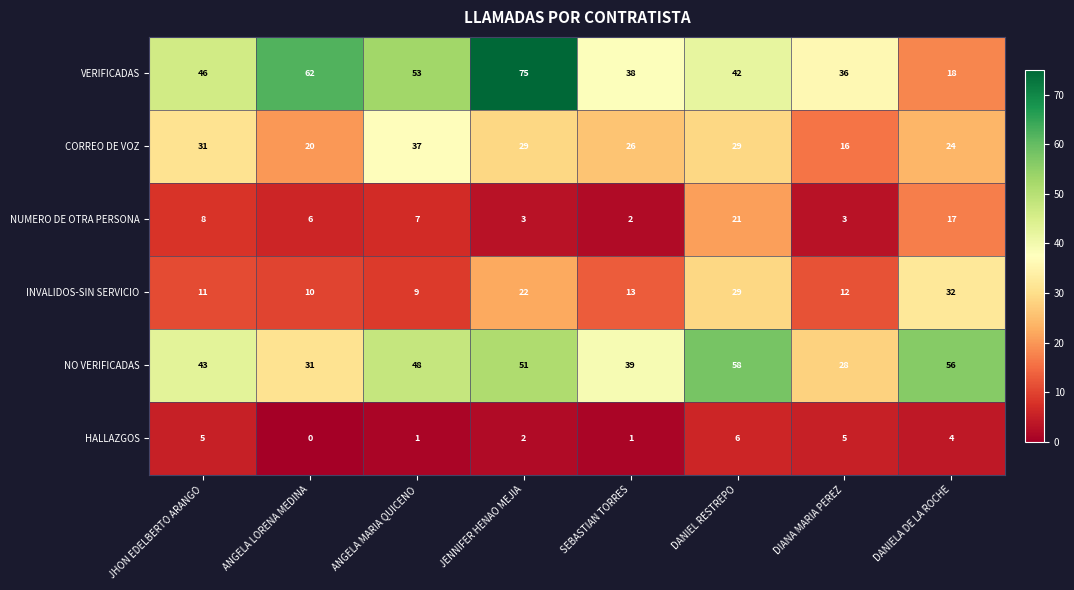

Which category has the highest value across all series?

JENNIFER HENAO MEJIA